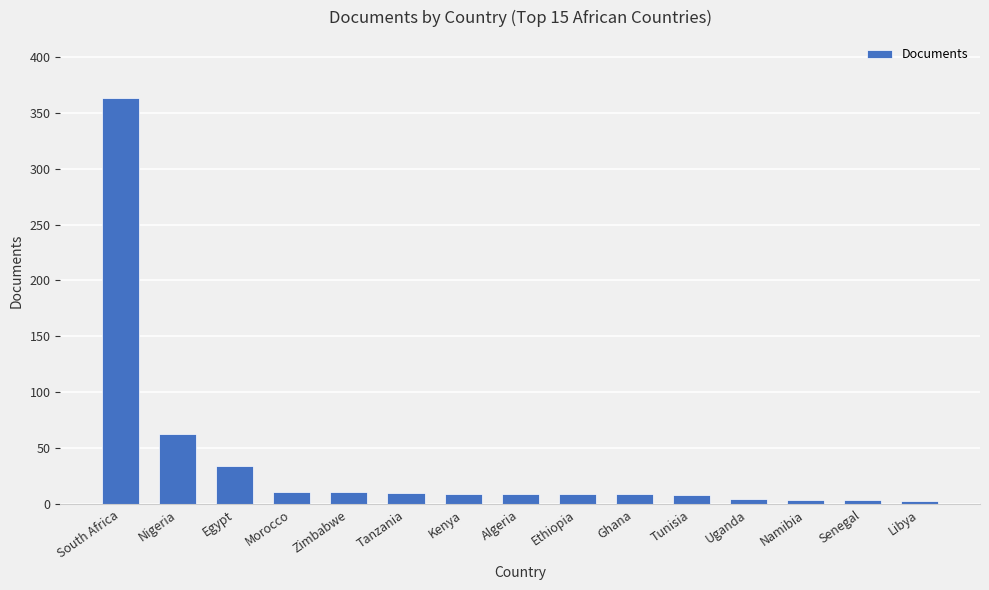

What is the label of the 12th bar from the right?

Morocco